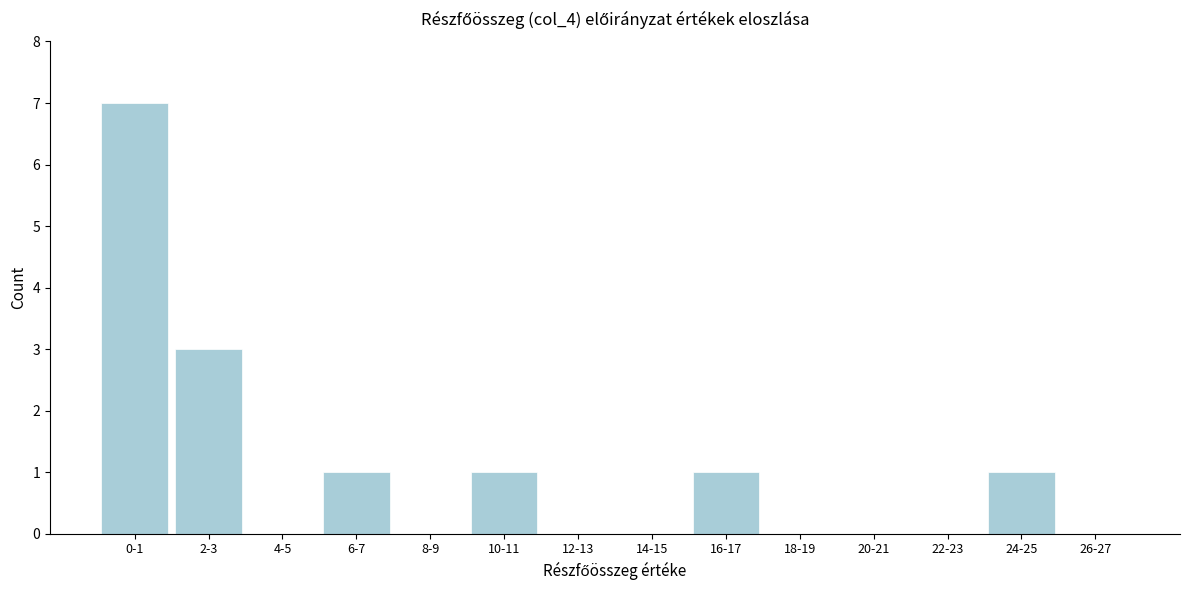

Reading right to left, list all the values displayed in this chart.

26-27=0	24-25=1	22-23=0	20-21=0	18-19=0	16-17=1	14-15=0	12-13=0	10-11=1	8-9=0	6-7=1	4-5=0	2-3=3	0-1=7